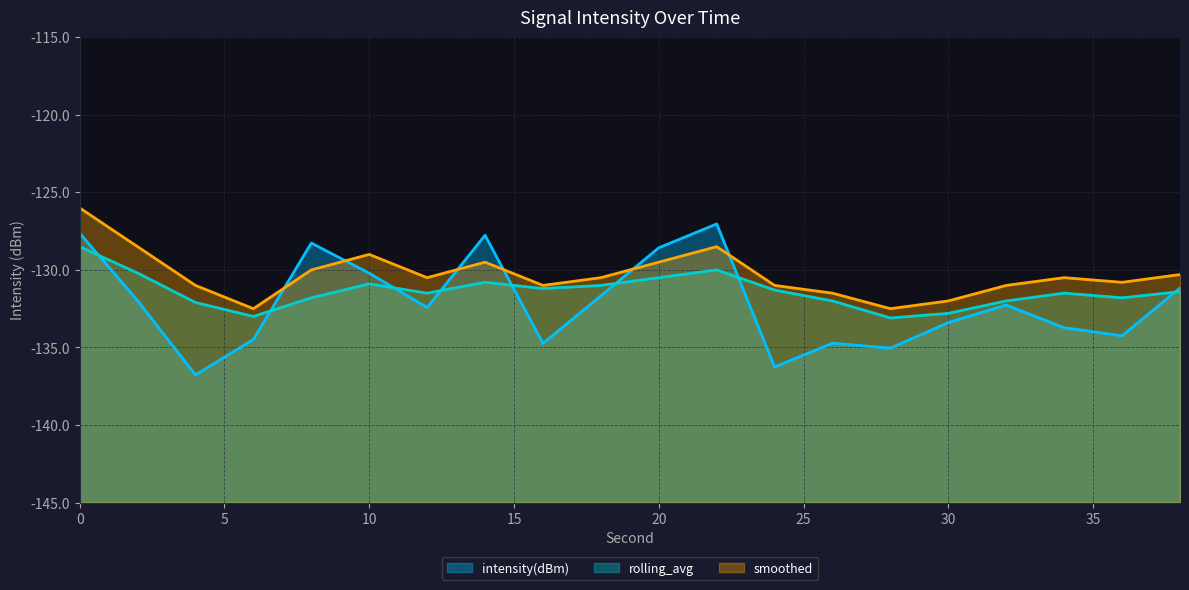

At which category does intensity(dBm) reach its first local peak?

8